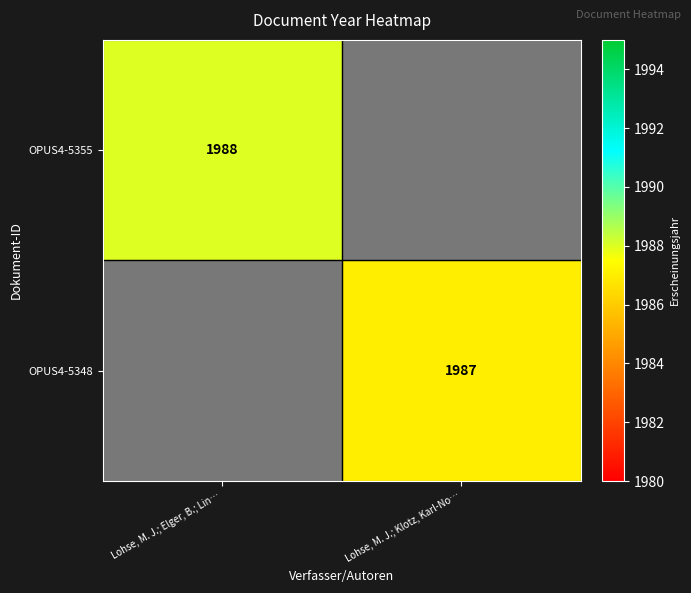

Is it true that OPUS4-5355 equals 3375 at Lohse, M. J.; Elger, B.; Lin…?

False